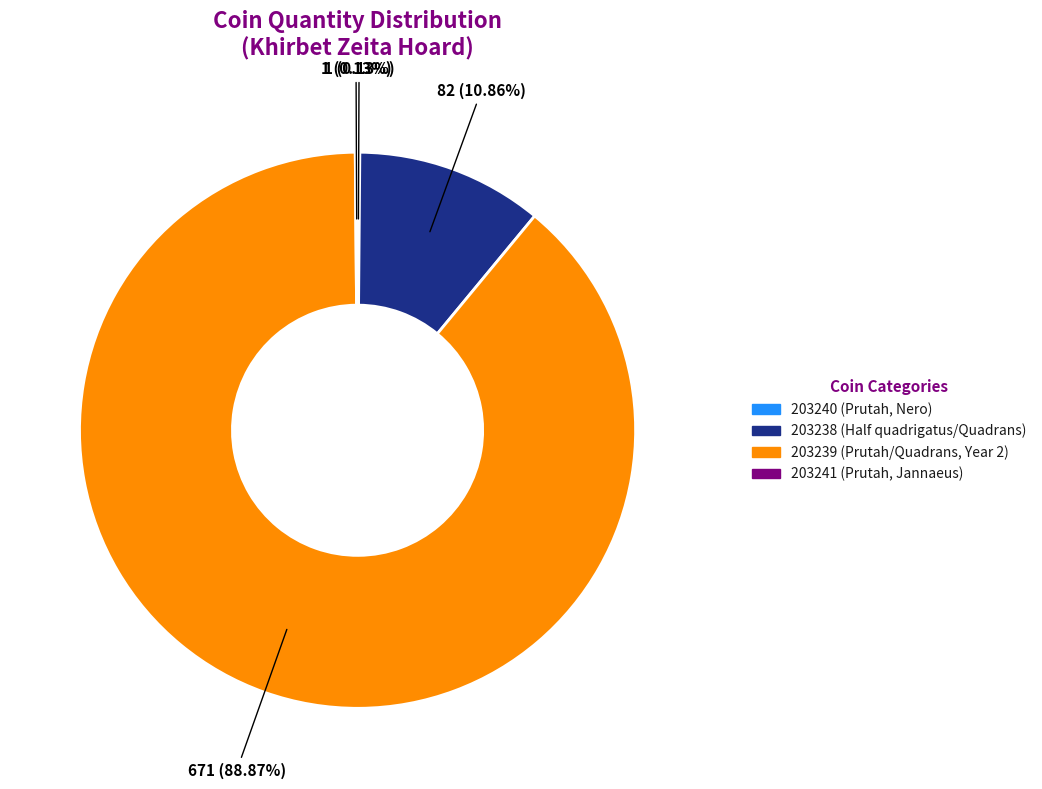

Is there a majority slice in this chart?

Yes